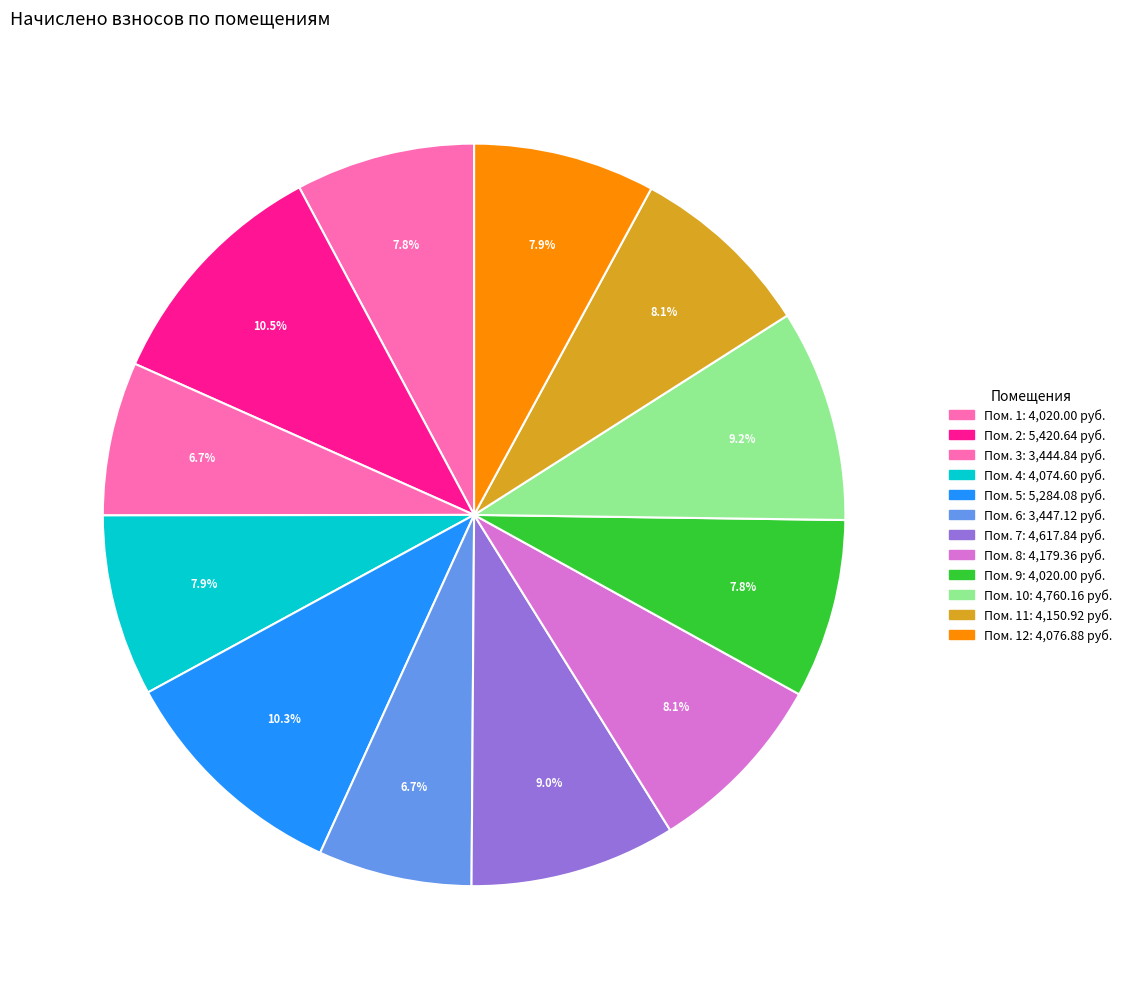

To the nearest percent, what is the average slice percentage?

8%